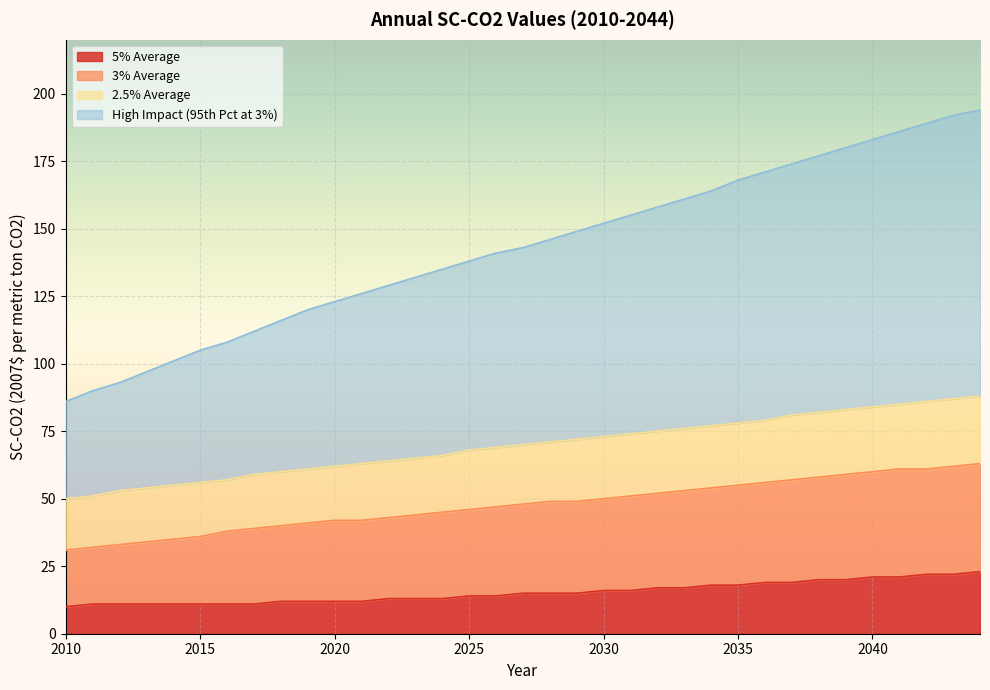

Rank the categories by 3% Average value from highest to lowest.

2044, 2043, 2041, 2042, 2040, 2039, 2038, 2037, 2036, 2035, 2034, 2033, 2032, 2031, 2030, 2028, 2029, 2027, 2026, 2025, 2024, 2023, 2022, 2020, 2021, 2019, 2018, 2017, 2016, 2015, 2014, 2013, 2012, 2011, 2010